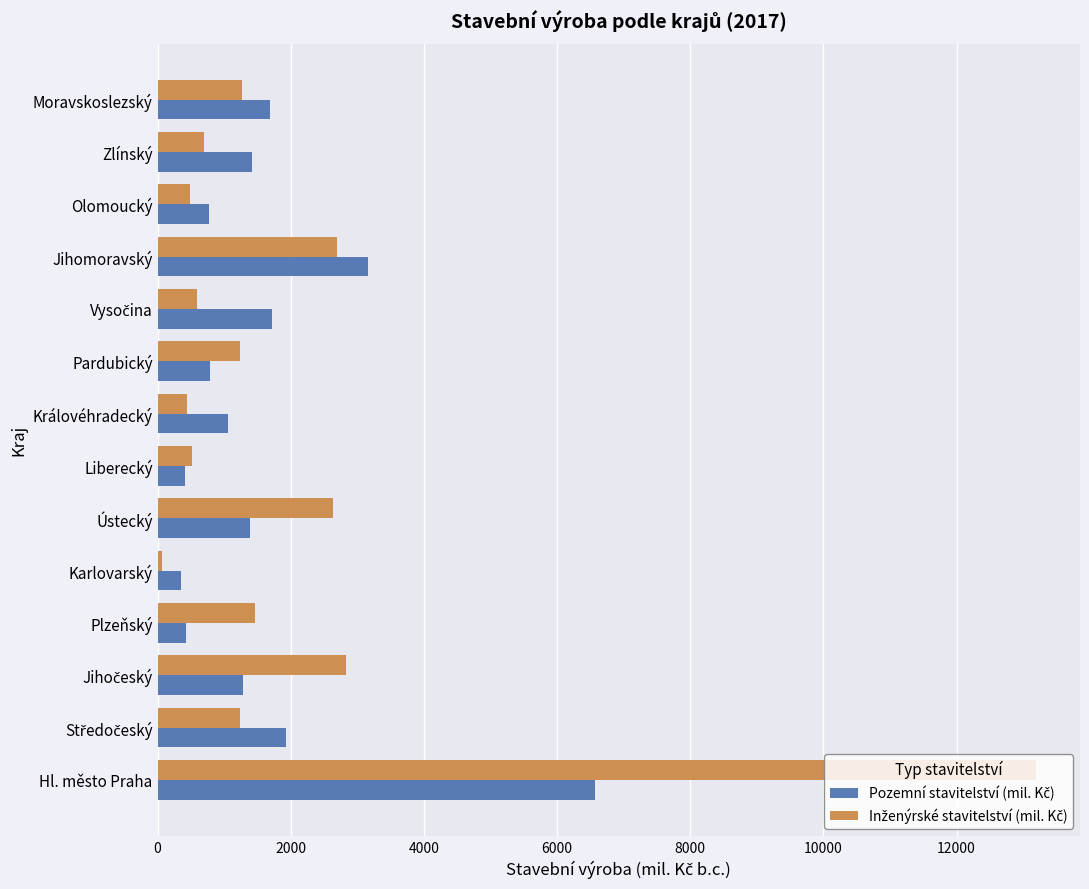

Which category has the lowest value across all series?

Karlovarský